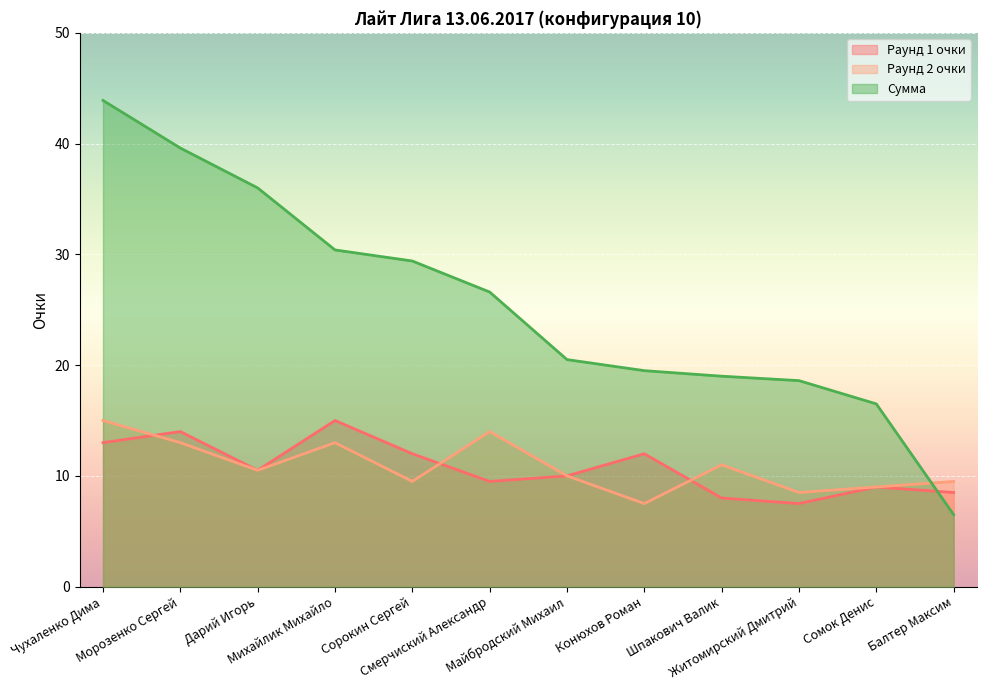

Read the Сумма value at Чухаленко Дима.

43.9